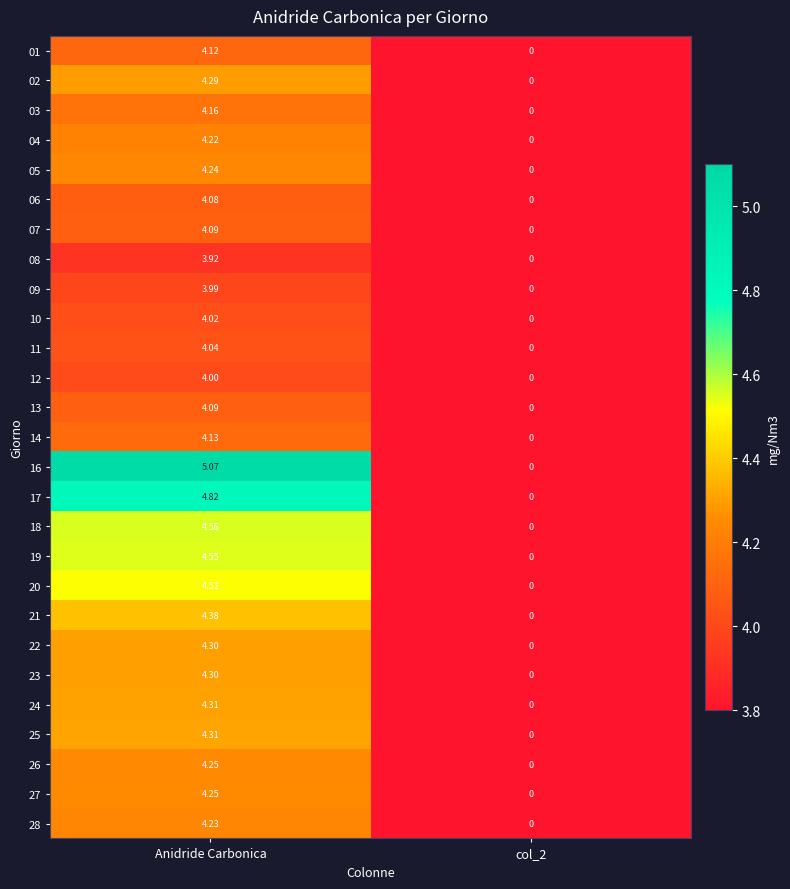

At which label does 19 first exceed 4?

Anidride Carbonica